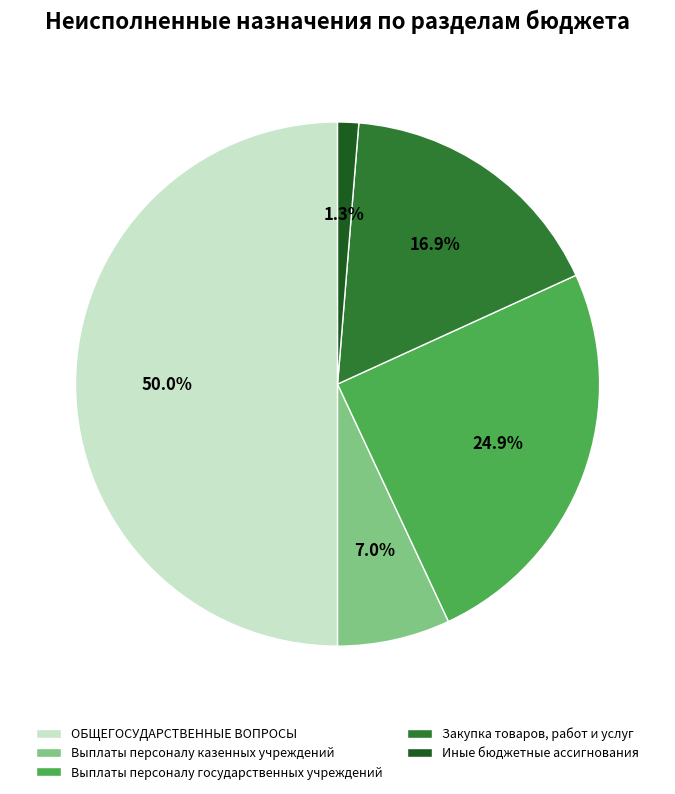

How many segments does this pie chart have?

5